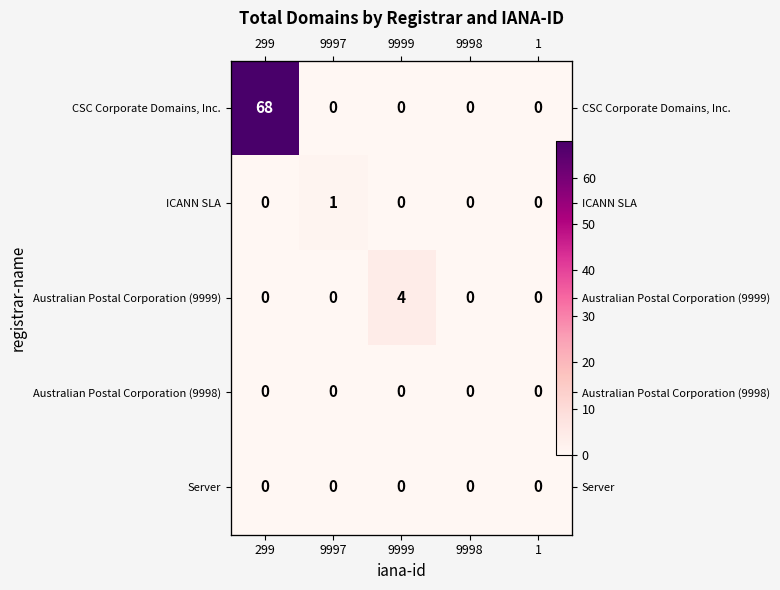

The value of ICANN SLA at 1 is 0. True or false?

False